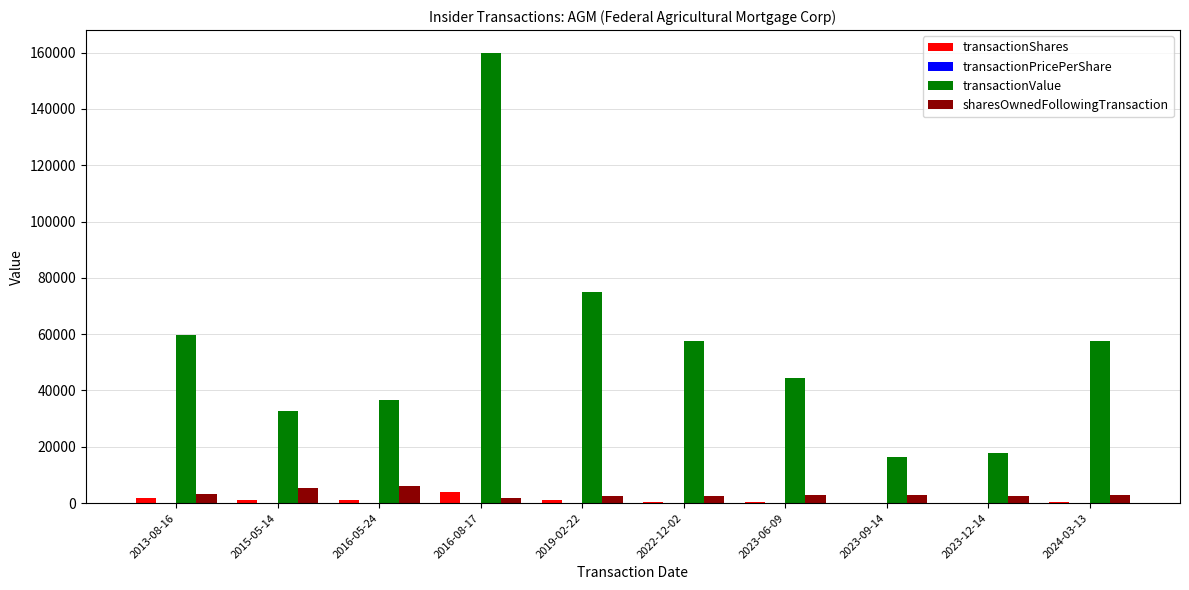

The value of transactionValue at 2013-08-16 is 59666.0. True or false?

True